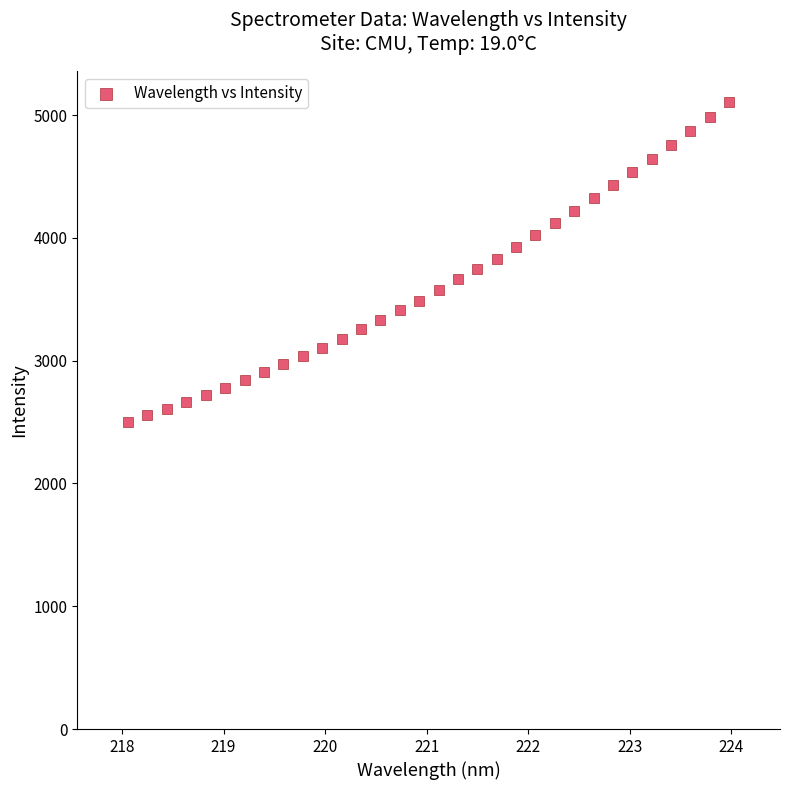

What is the range of Y values (max minus min)?

2600.5